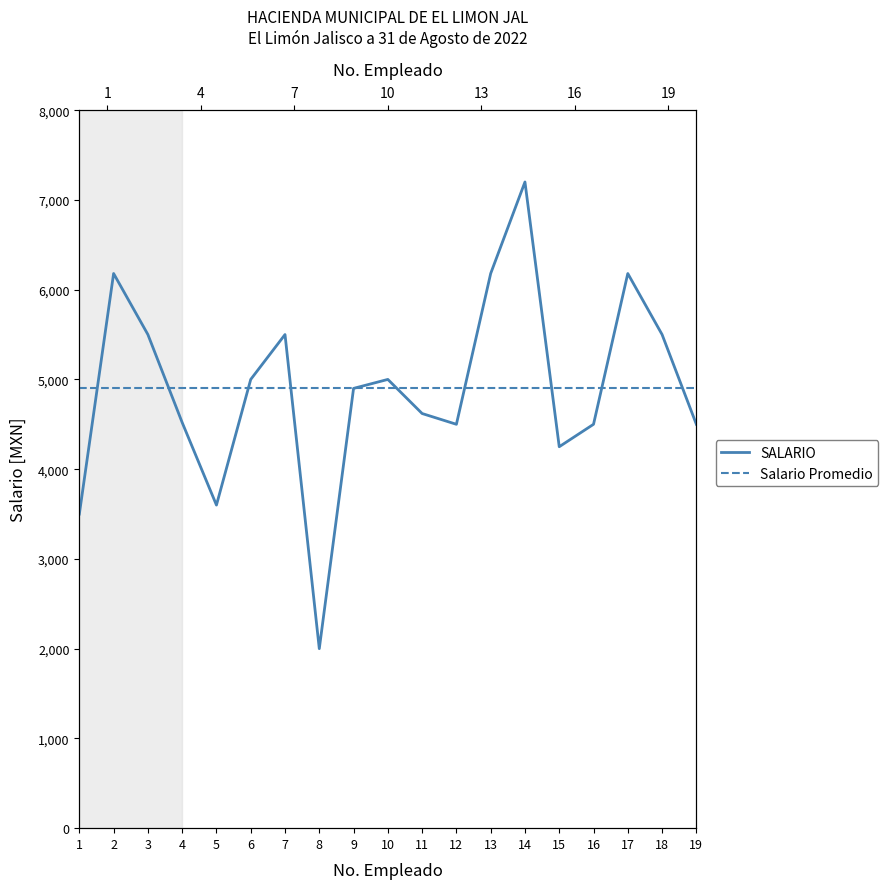

List the series in order of their peak value, highest first.

SALARIO, Salario Promedio